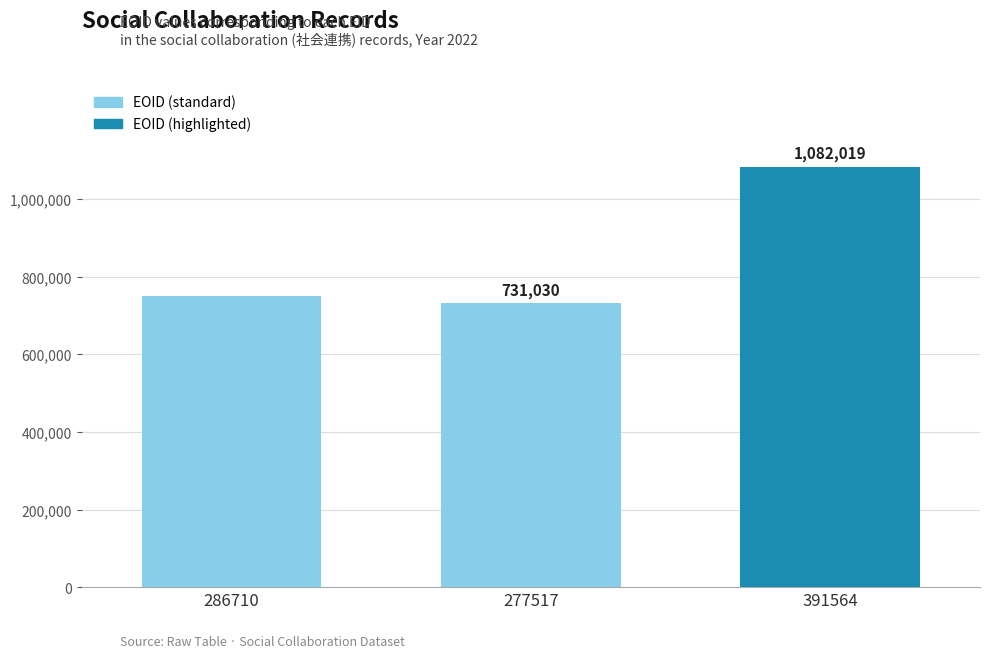

Reading left to right, list all the values displayed in this chart.

286710=750980	277517=731030	391564=1082019